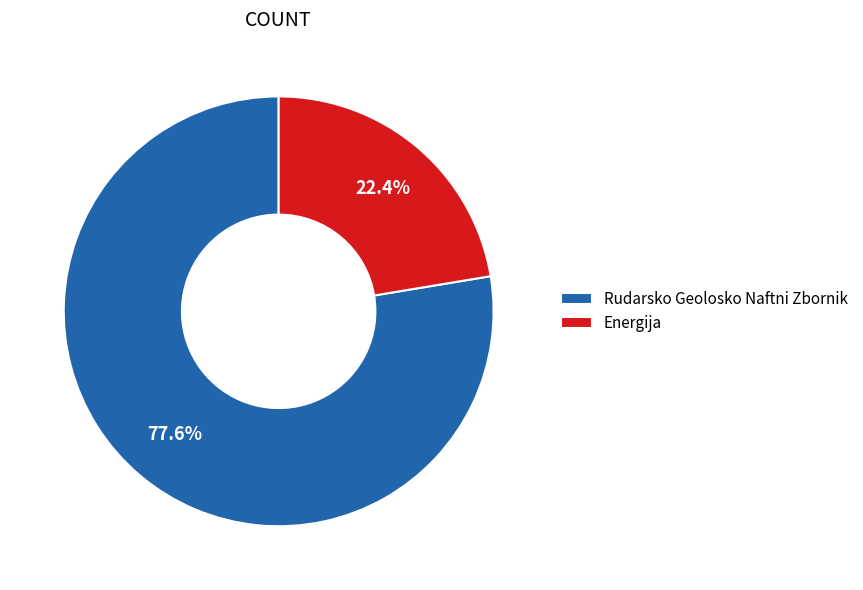

What is the ratio of the value at Energija to the value at Rudarsko Geolosko Naftni Zbornik?

0.3